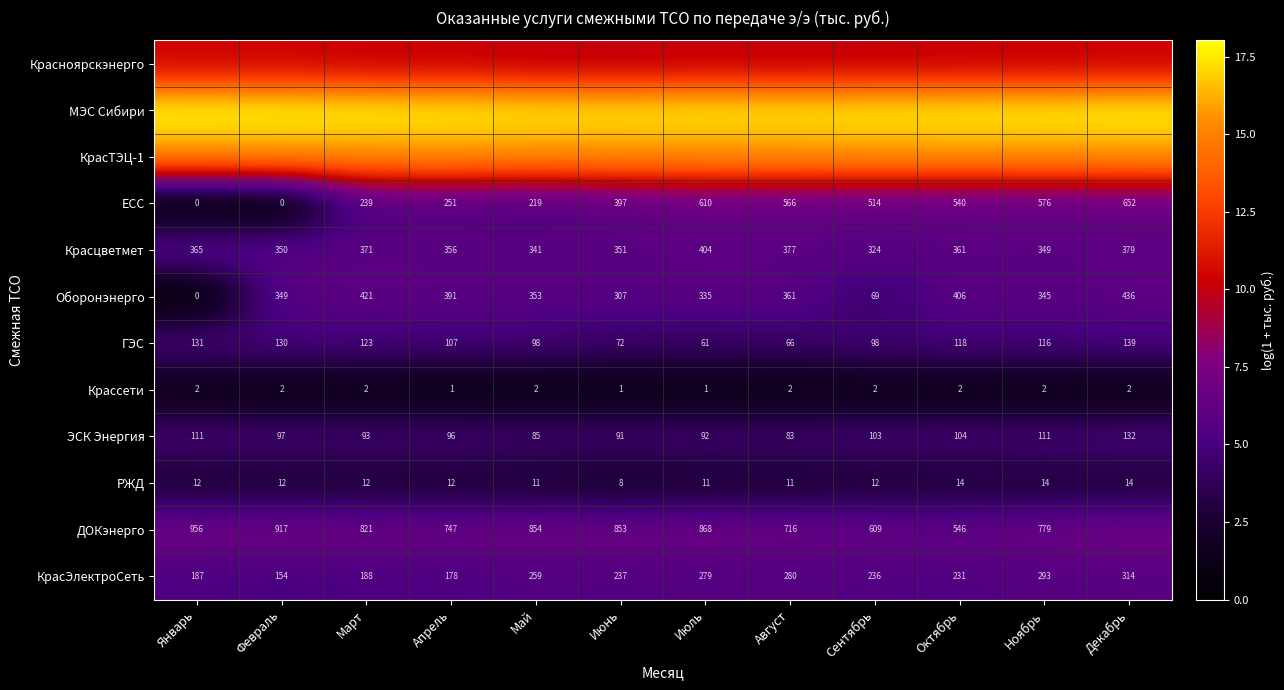

At how many categories does at least one series exceed 2?

12